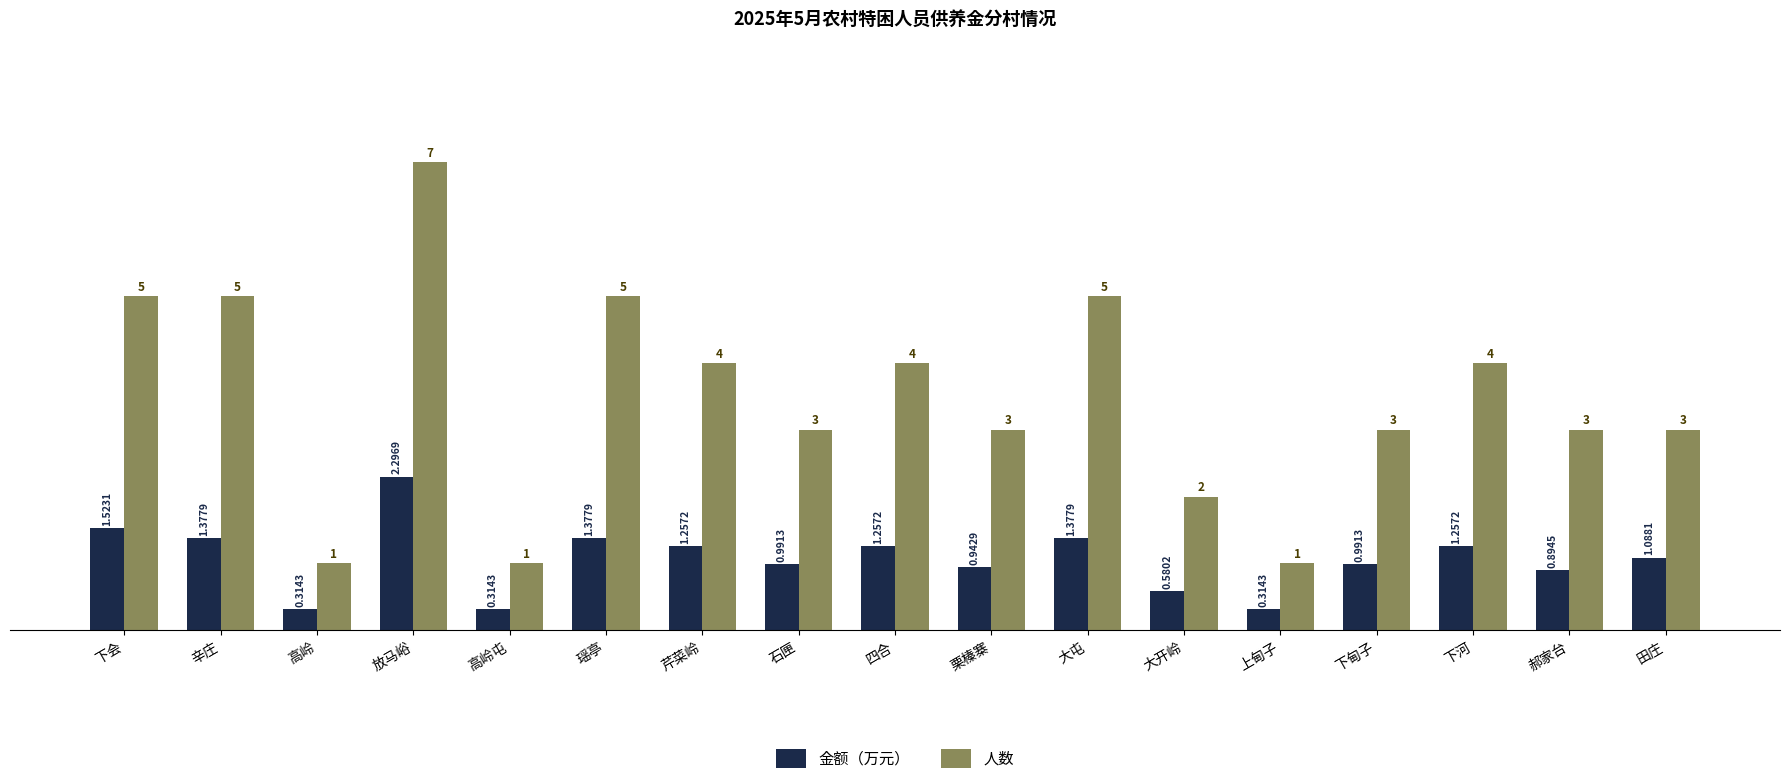

Is the value of 人数 at 下甸子 greater than the value of 金额（万元） at 栗榛寨?

Yes